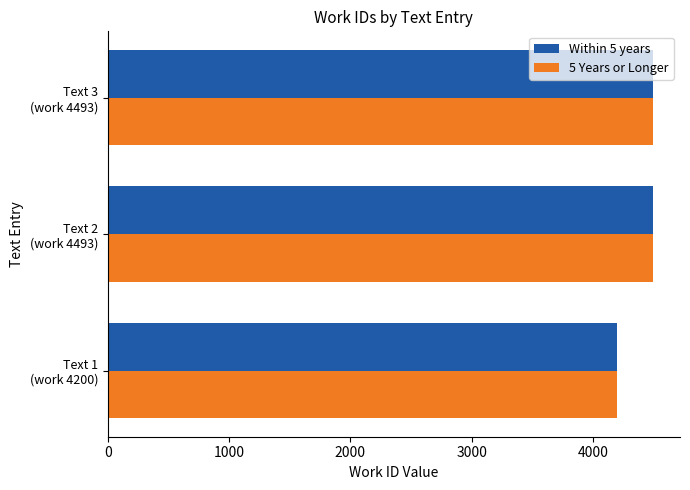

What is the difference between the maximum and minimum values in the Within 5 years series?

293